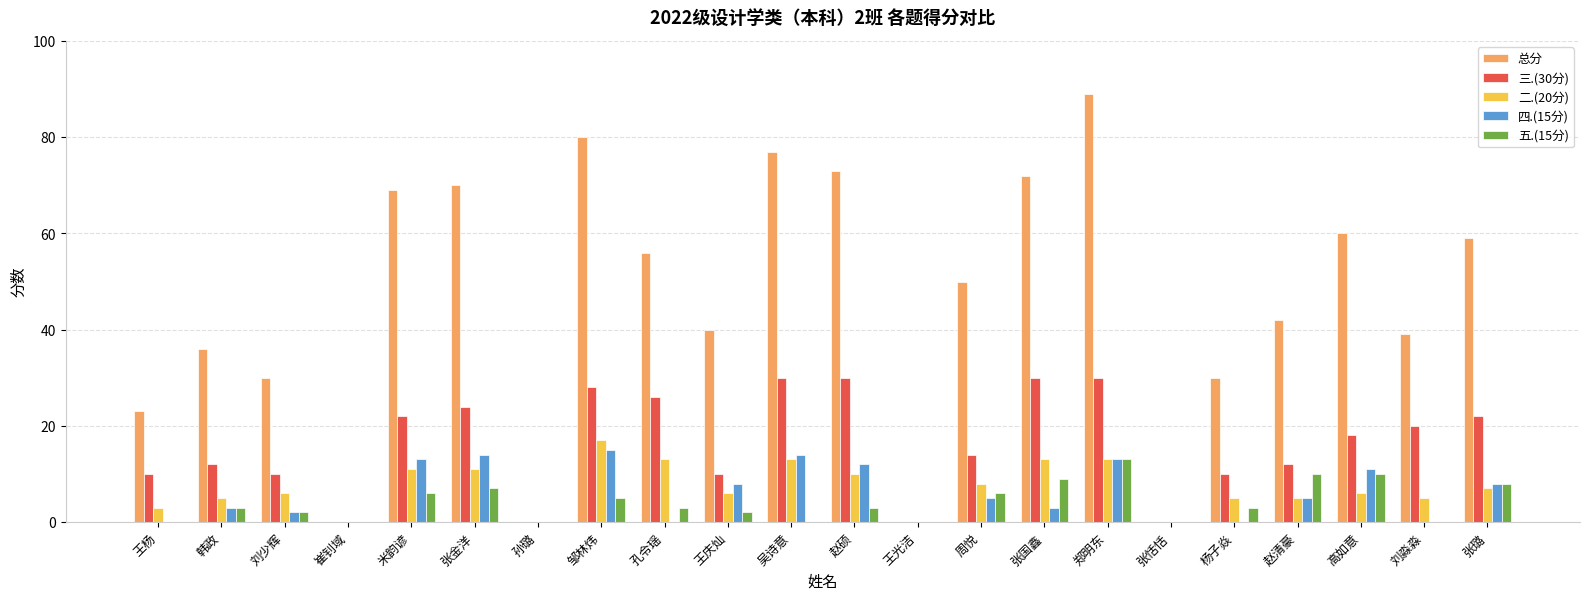

Count the number of categories in the chart.

22